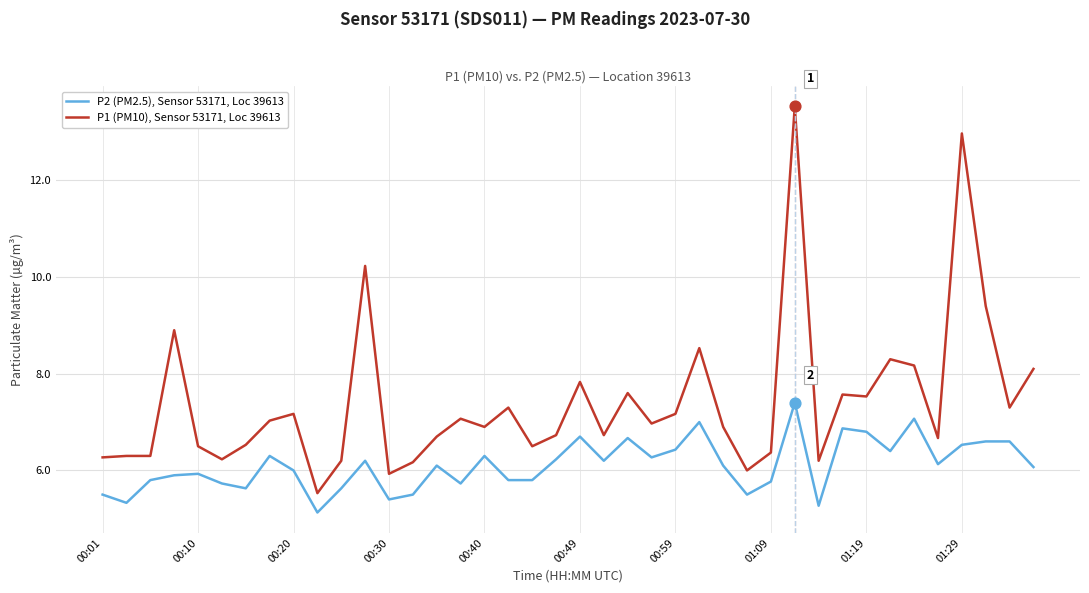

Which series has the largest total across all categories?

P1 (PM10), Sensor 53171, Loc 39613